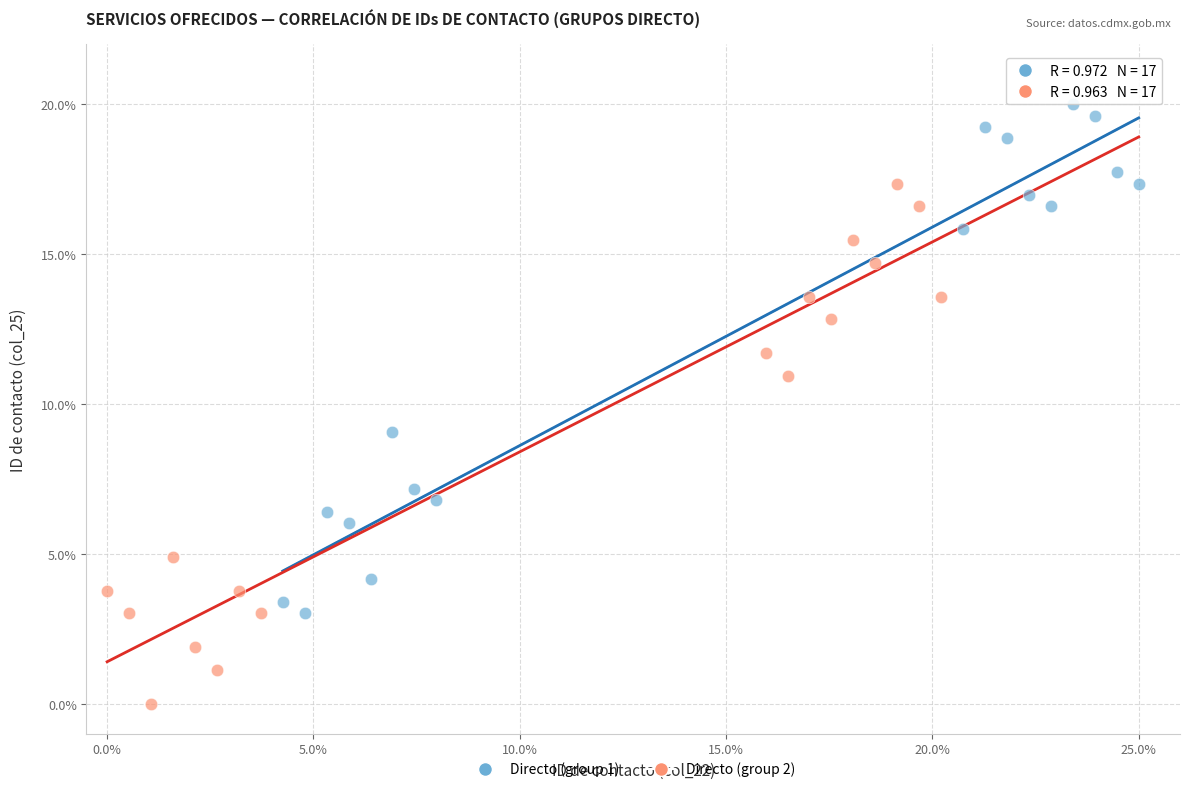

What are all the series names shown in the legend?

Directo (group 1), Directo (group 2)